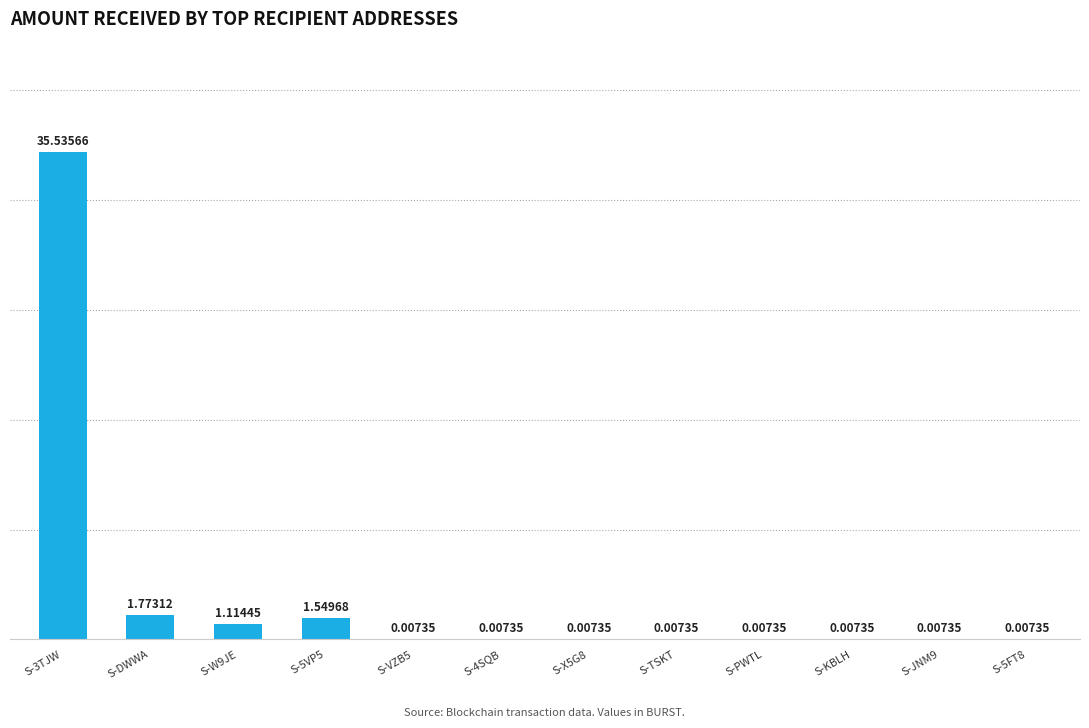

At which category does the chart reach its peak across all series?

S-3TJW